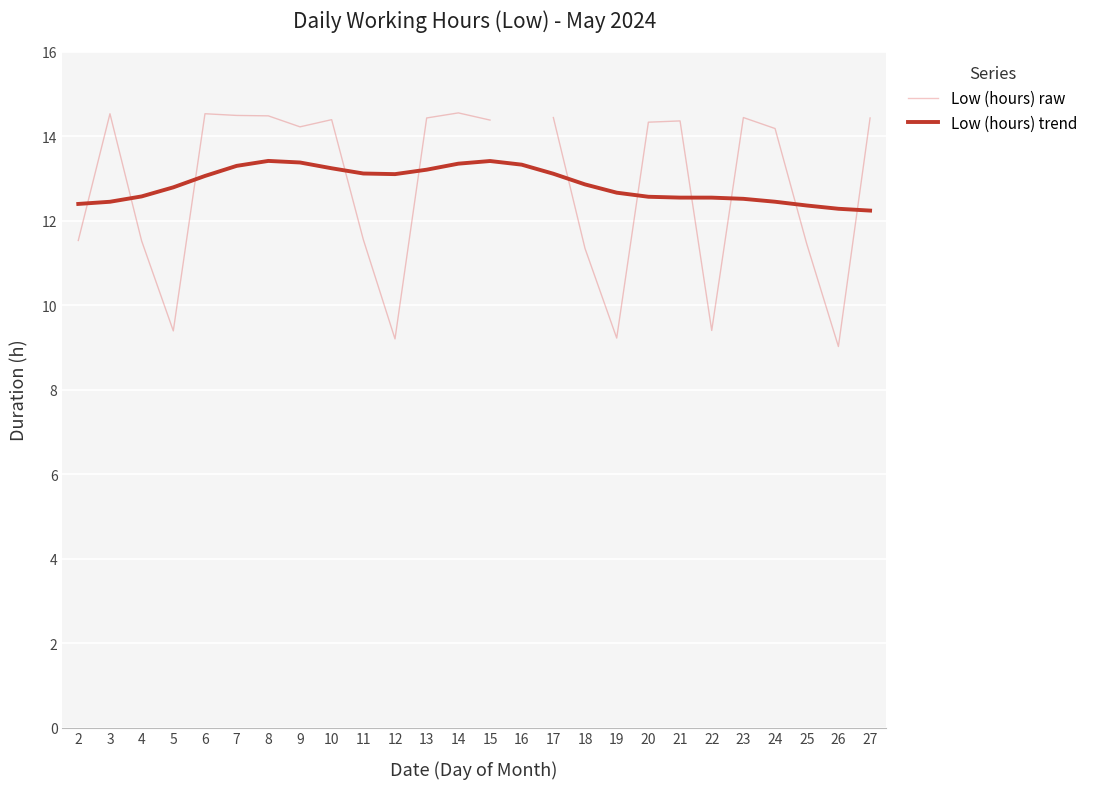

What is the minimum value for Low (hours) raw?

9.0